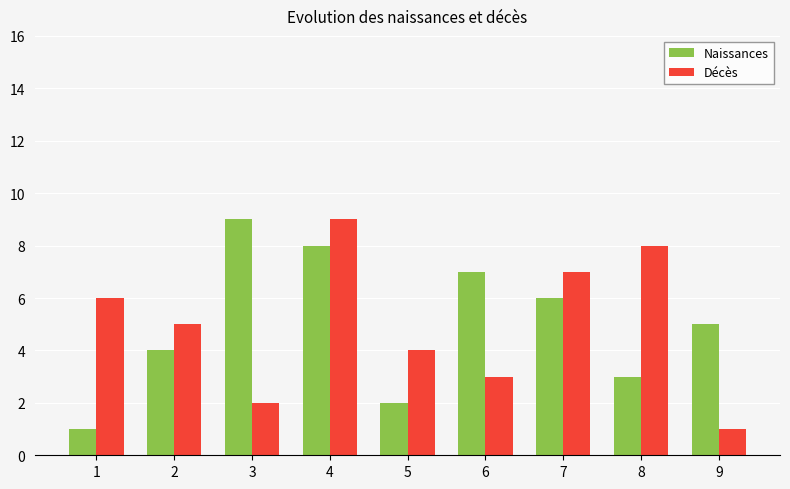

Between 4 and 5, which series saw the biggest shift?

Naissances